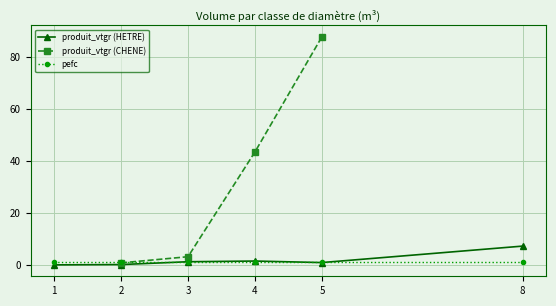

The pefc series shows 1.0 at 8. True or false?

True